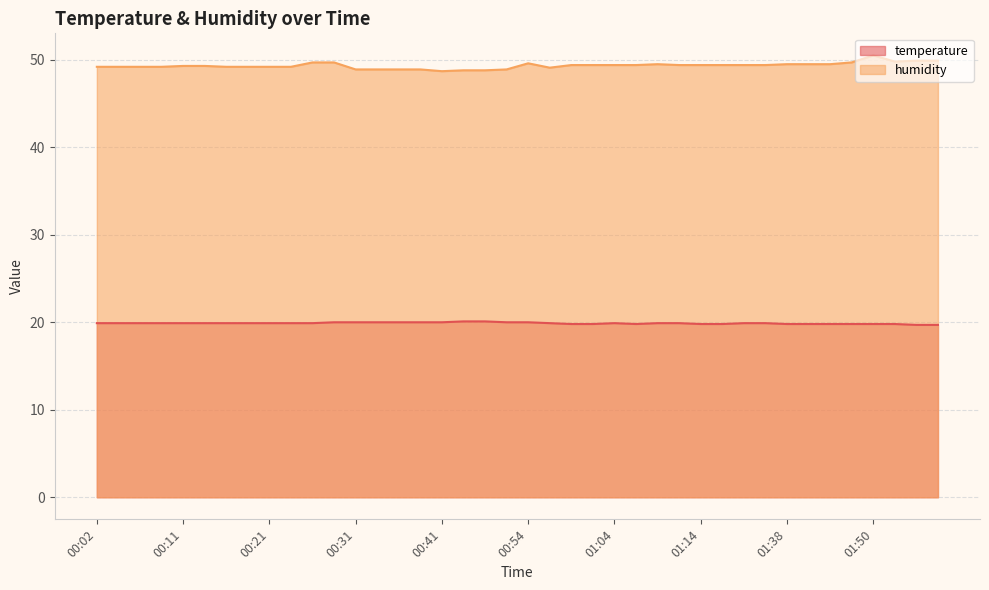

At which category is the sum across all series the highest?

01:50